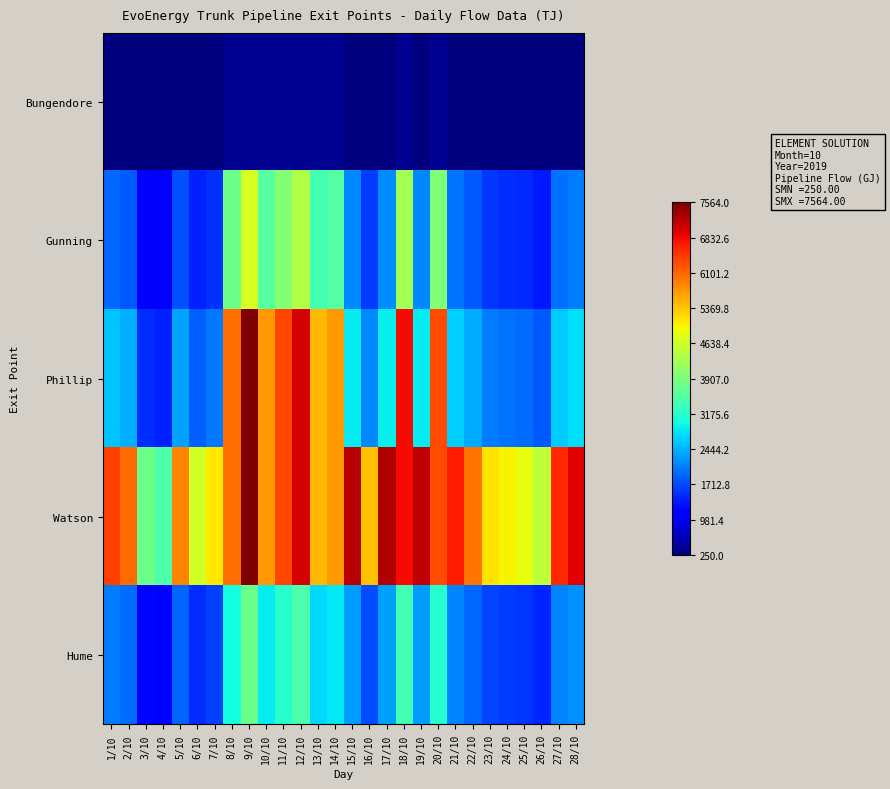

Which series has the largest range (max minus min)?

Phillip